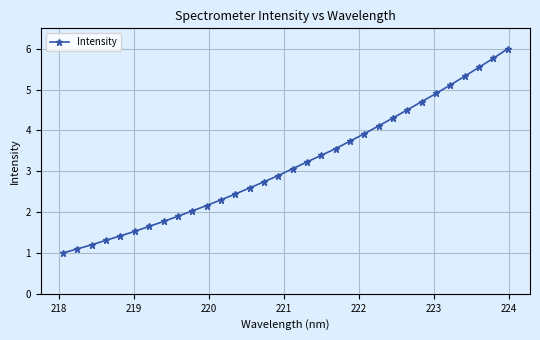

Reading right to left, list all the values displayed in this chart.

6.0	5.8	5.5	5.3	5.1	4.9	4.7	4.5	4.3	4.1	3.9	3.7	3.6	3.4	3.2	3.1	2.9	2.7	2.6	2.4	2.3	2.2	2.0	1.9	1.8	1.7	1.5	1.4	1.3	1.2	1.1	1.0